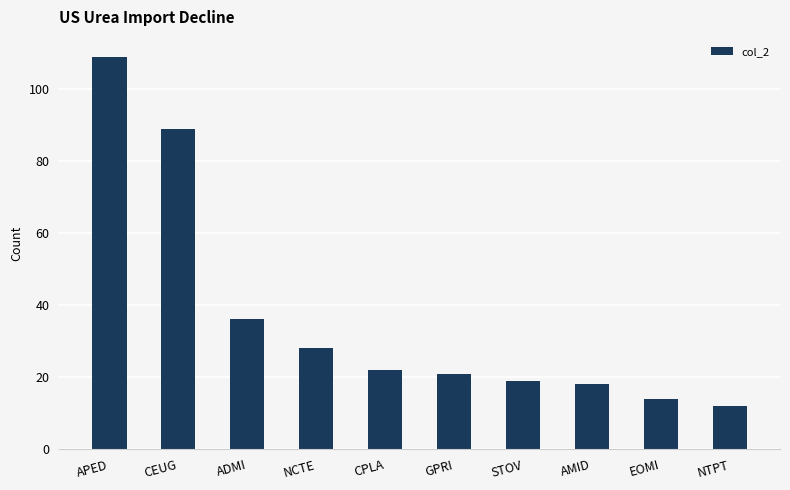

Are the bars horizontal?

No